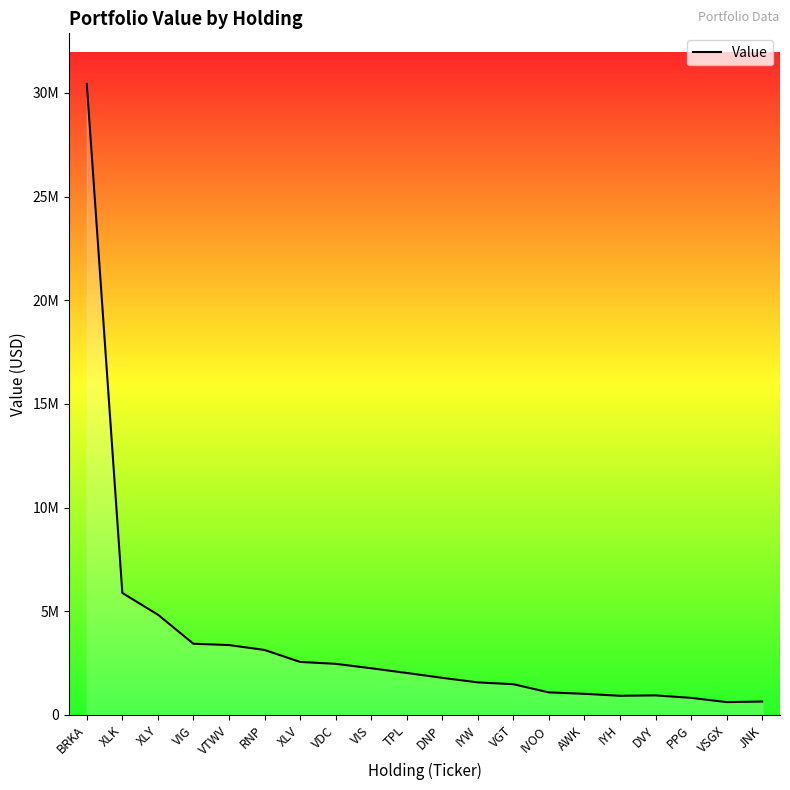

Does the chart have visible grid lines?

No